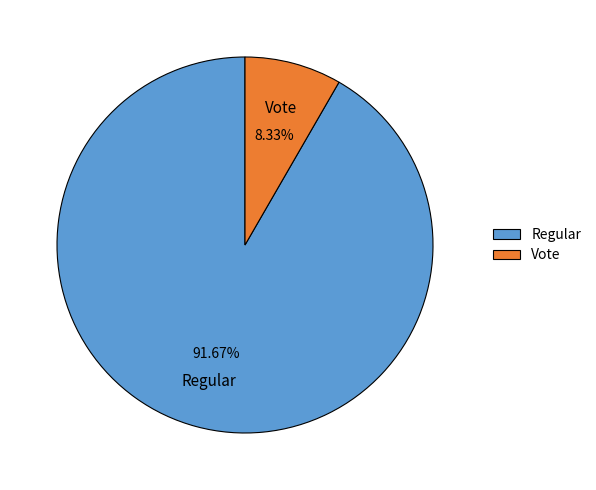

Is there a majority slice in this chart?

Yes